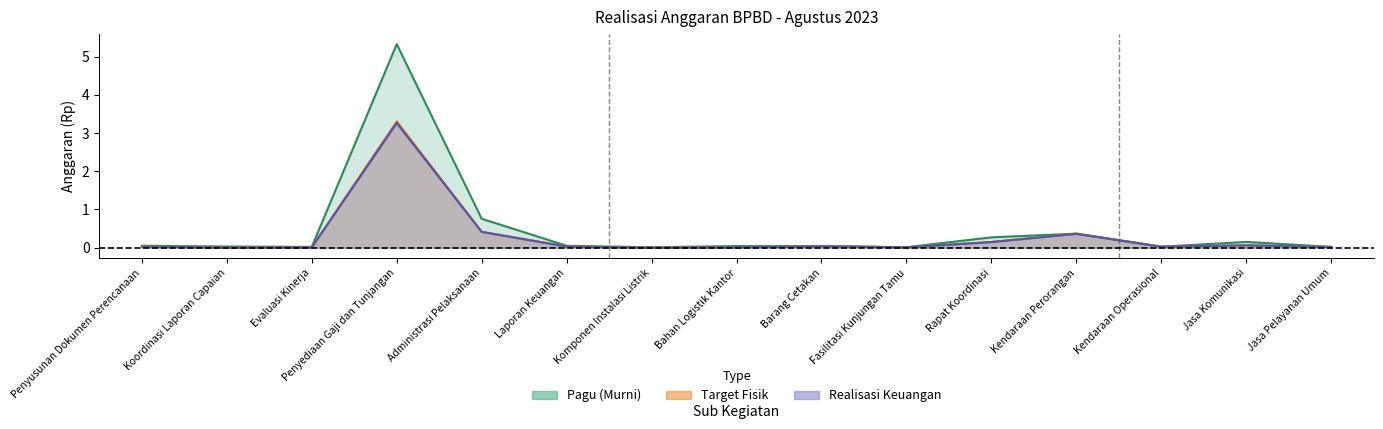

Reading left to right, list all the values displayed in this chart.

Pagu (Murni): 0.1	0.0	0.0	5.3	0.8	0.1	0.0	0.0	0.0	0.0	0.3	0.4	0.0	0.2	0.0
Realisasi Keuangan (Rp): 0.0	0.0	0.0	3.3	0.4	0.0	0.0	0.0	0.0	0.0	0.1	0.4	0.0	0.1	0.0
Target Fisik (Rp): 0.0	0.0	0.0	3.3	0.4	0.0	0.0	0.0	0.0	0.0	0.1	0.4	0.0	0.1	0.0